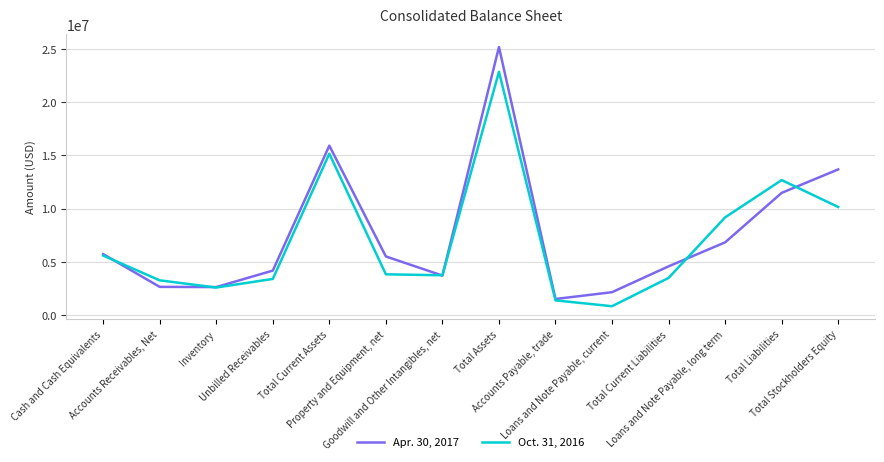

Which series has the widest spread of values?

Apr. 30, 2017